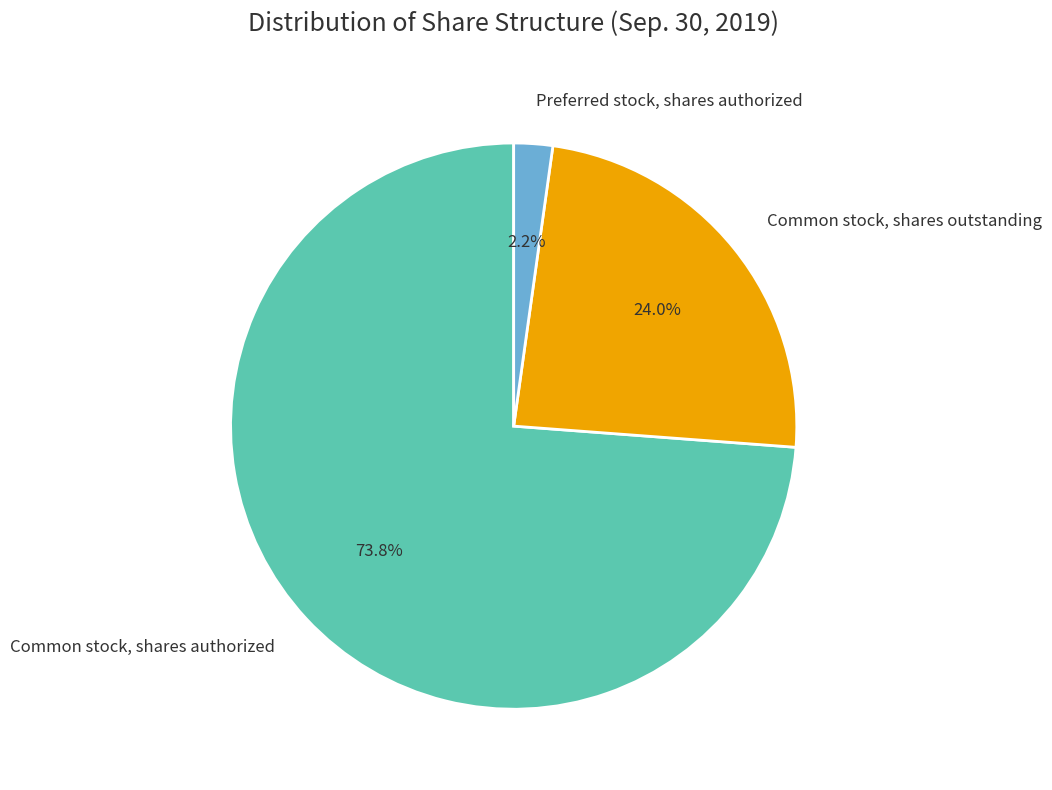

Combined, do Common stock, shares authorized and Preferred stock, shares authorized account for over 50%?

Yes